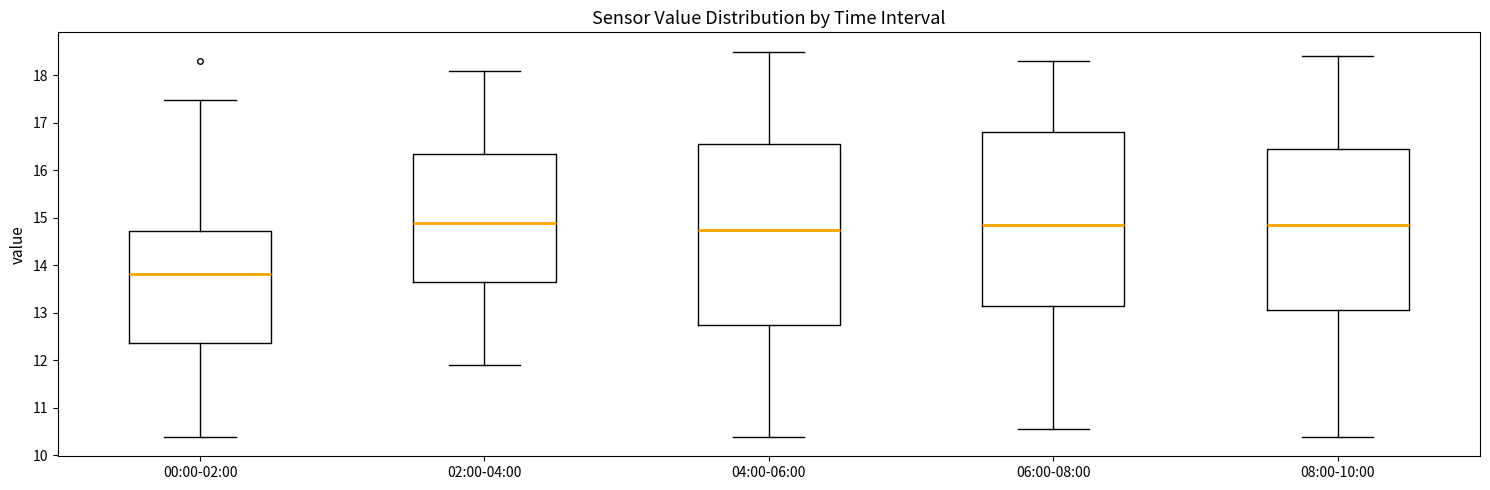

Reading left to right, read every box against the y-axis: the position of its median line, the range the box covers, and the ends of its whiskers. The values are not printed on the chart, so give them approximately, as read against the axis.

00:00-02:00: median 13.8, box 12.4 to 14.7, whiskers 10.4 to 17.5
02:00-04:00: median 14.9, box 13.7 to 16.4, whiskers 11.9 to 18.1
04:00-06:00: median 14.8, box 12.8 to 16.6, whiskers 10.4 to 18.5
06:00-08:00: median 14.9, box 13.2 to 16.8, whiskers 10.6 to 18.3
08:00-10:00: median 14.9, box 13.1 to 16.5, whiskers 10.4 to 18.4